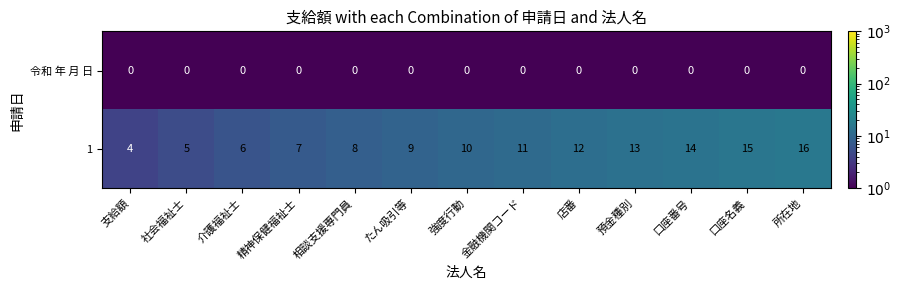

How many distinct data groups are displayed?

2